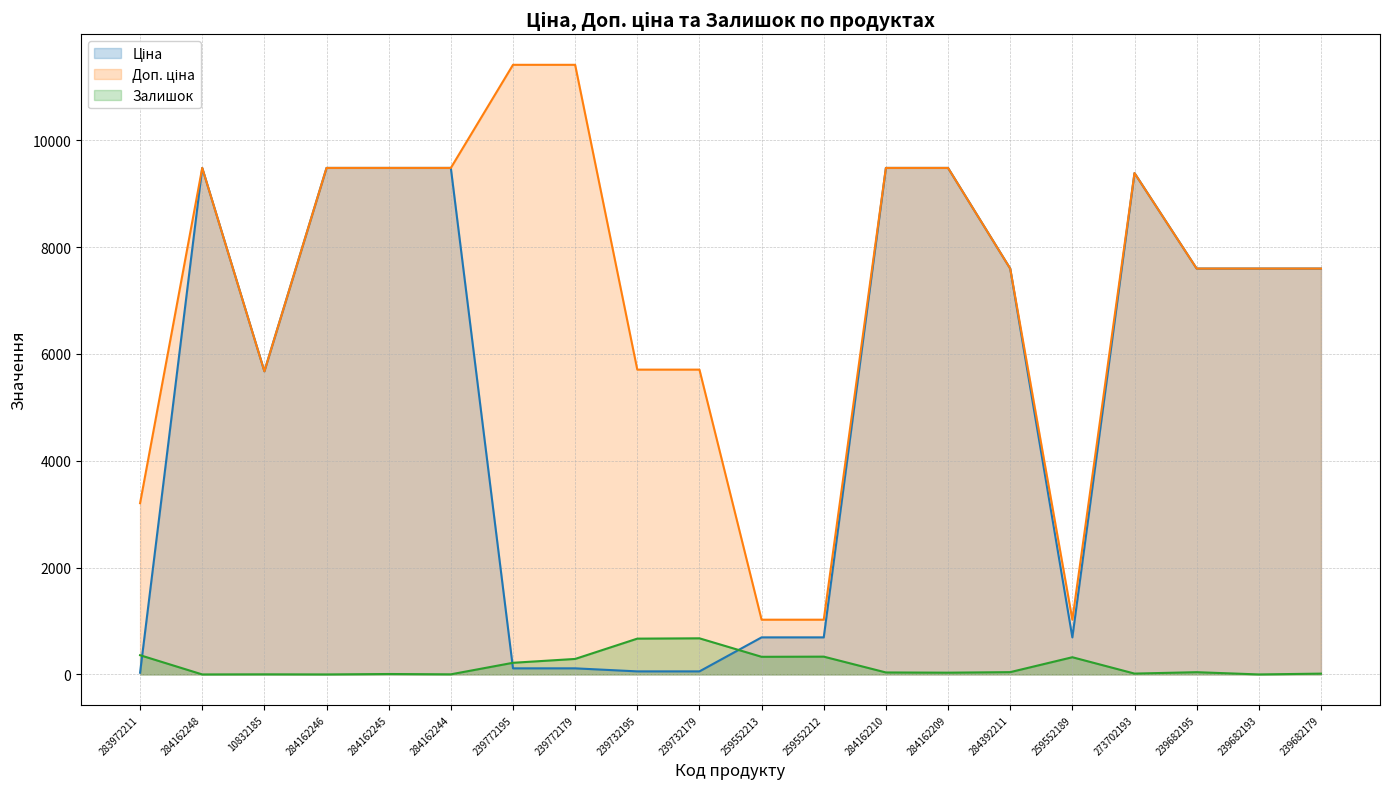

What is the average value of the Доп. ціна series?

7141.7